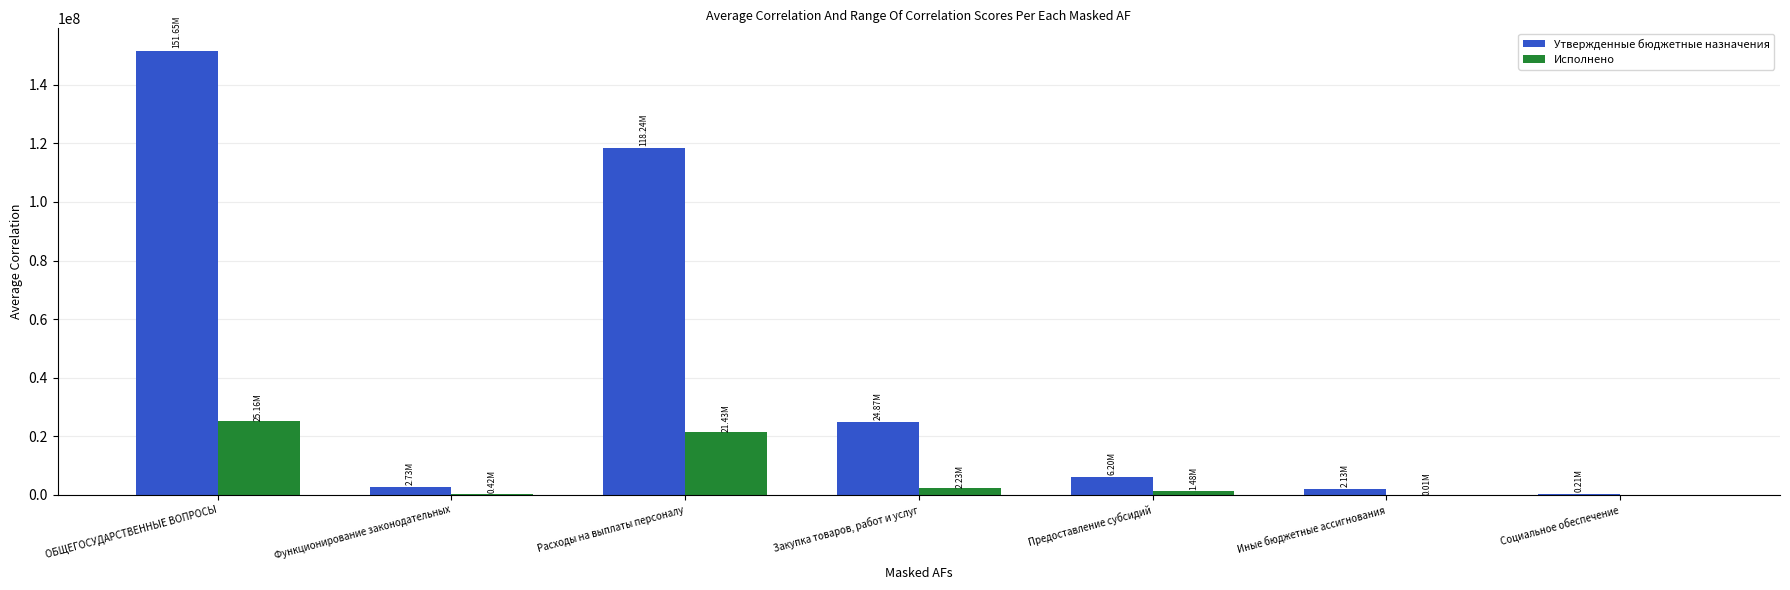

What is the total value across all series at Иные бюджетные ассигнования?

2146996.1